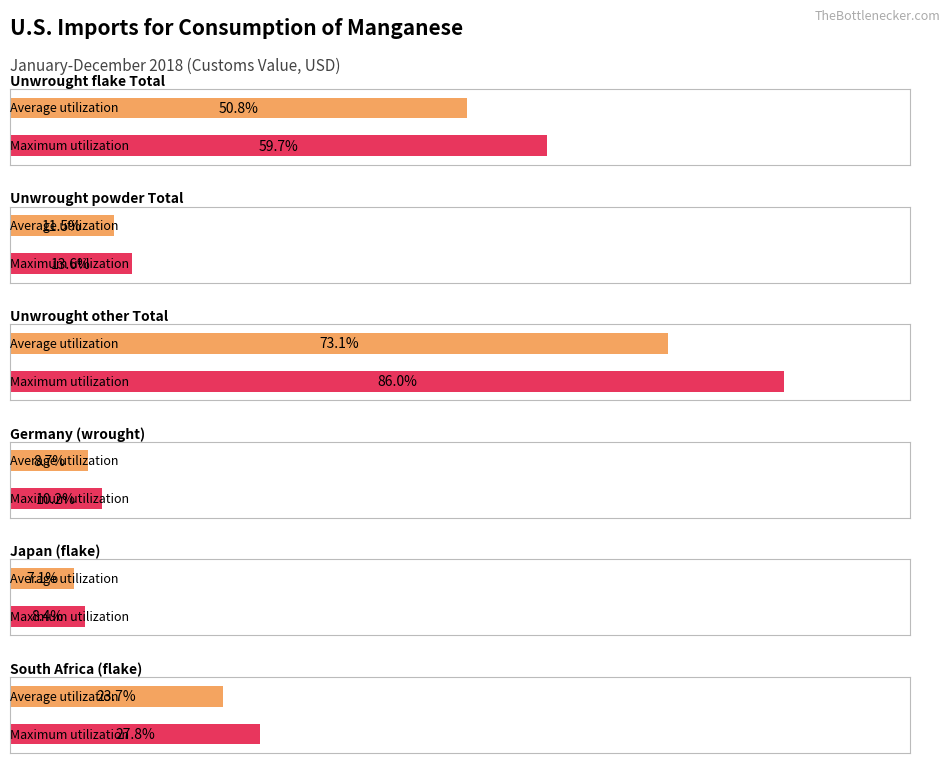

Approximately how many times larger is the value at South Africa (flake) compared to Germany (wrought)?

2.7